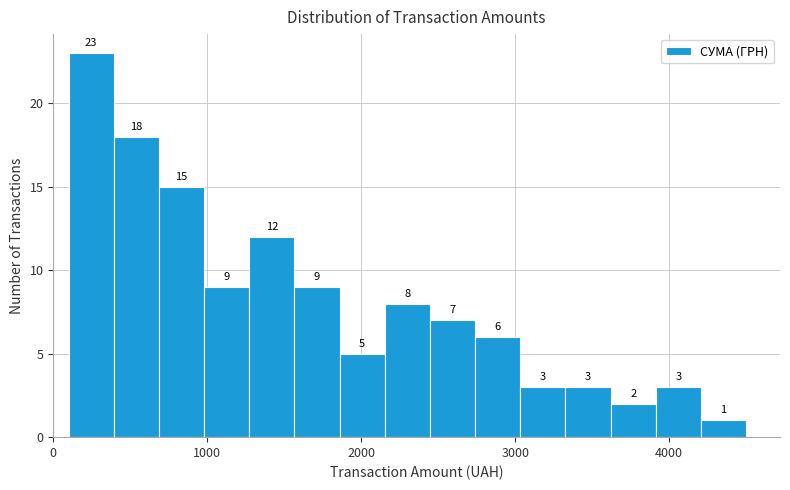

Read against the x-axis, roughly where is the centre of the tallest bar?

200